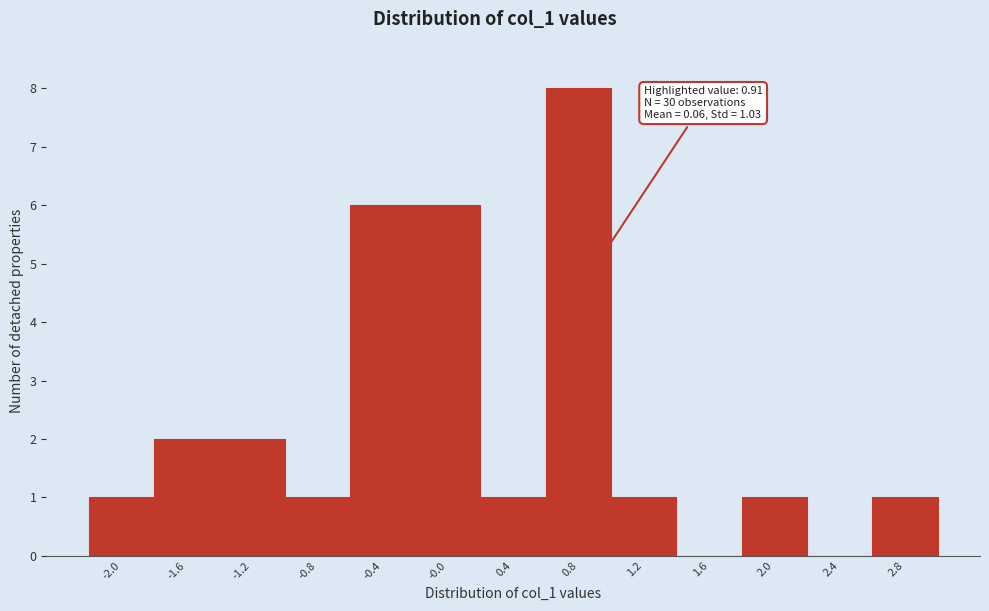

Over which range of the x-axis is the bar tallest?

0.6 to 1.0